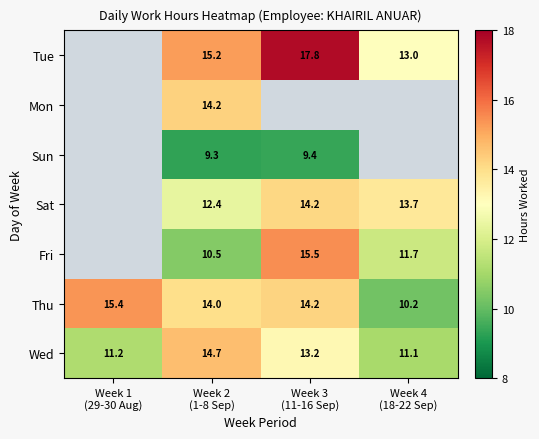

What is the maximum value for Wed?

14.7